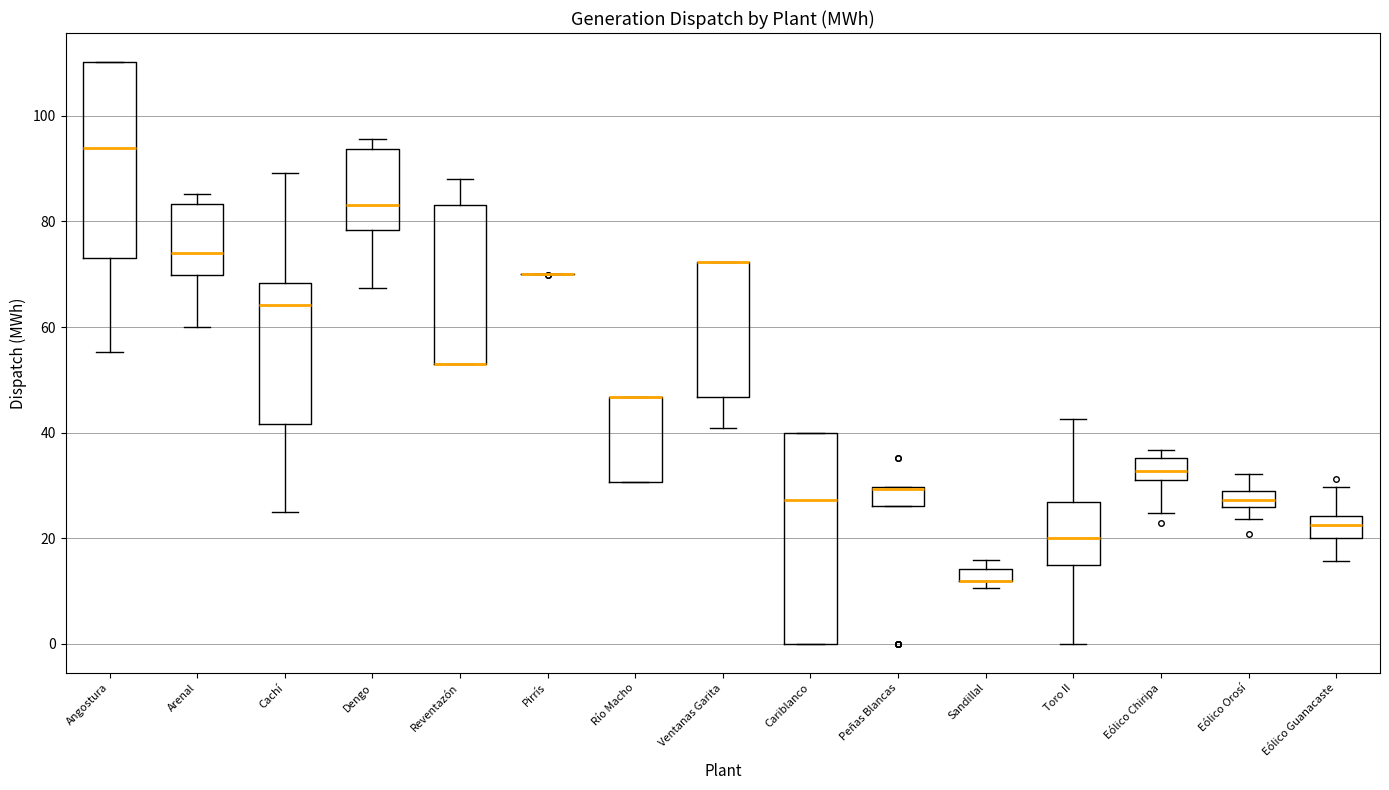

Where does the upper whisker of the box for Reventazón end on the y-axis? The values are not printed on the chart, so give them approximately, as read against the axis.

88